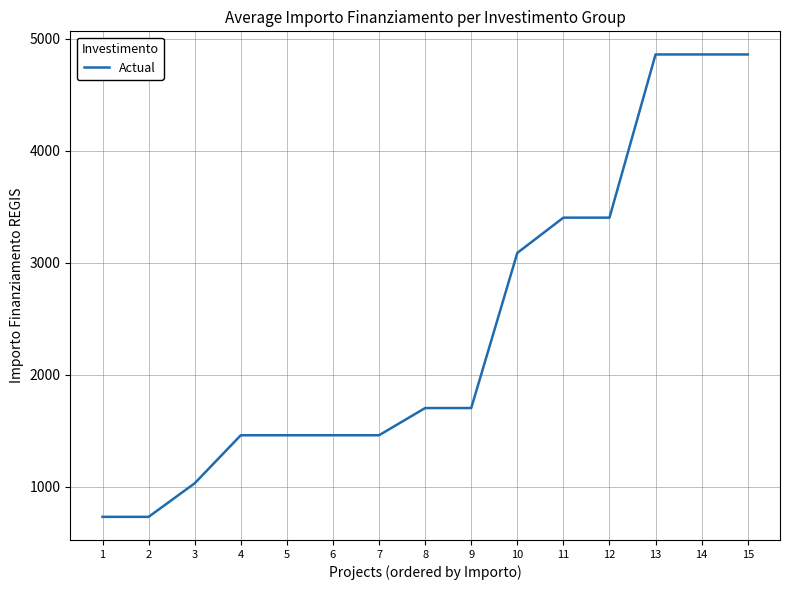

Does the chart display data point markers on the line(s)?

No